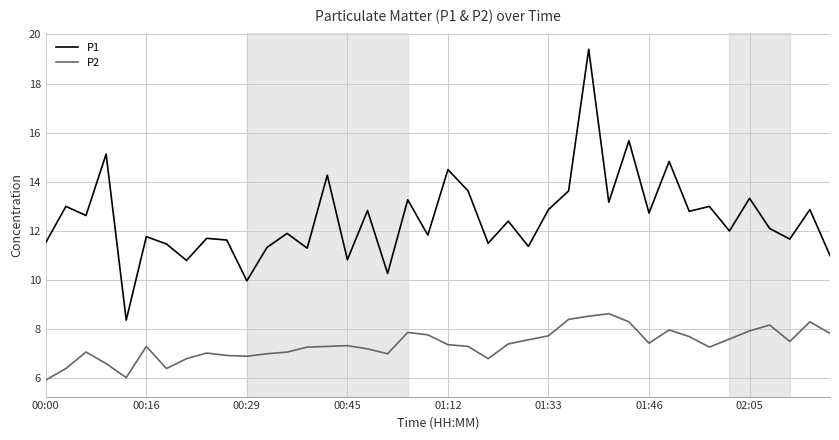

List the series in order of their peak value, lowest first.

P2, P1